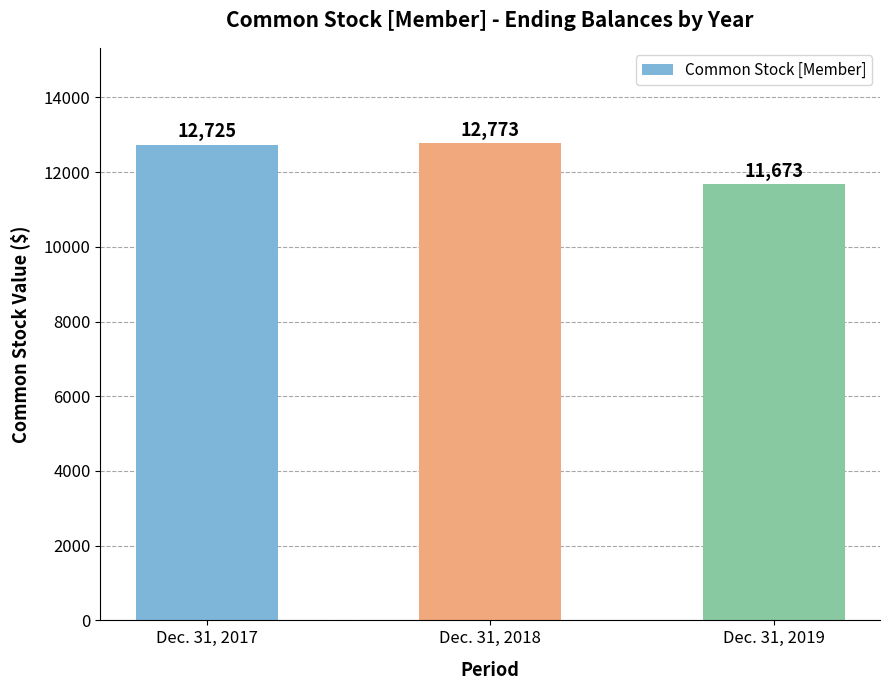

At which category does the chart reach its peak across all series?

Dec. 31, 2018